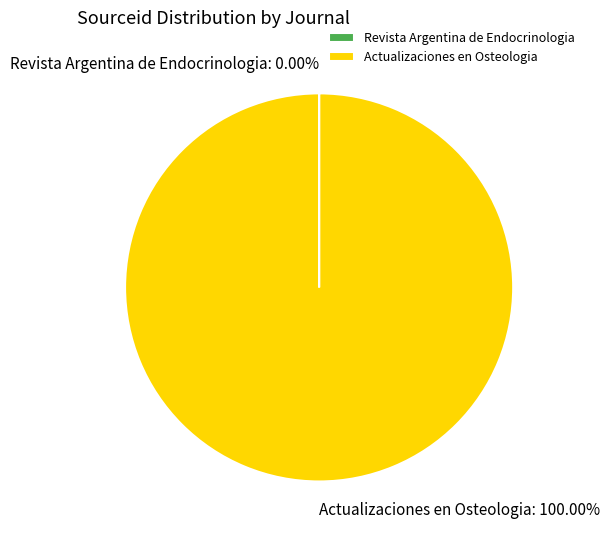

The Actualizaciones en Osteologia slice represents 100% of the pie. True or false?

True